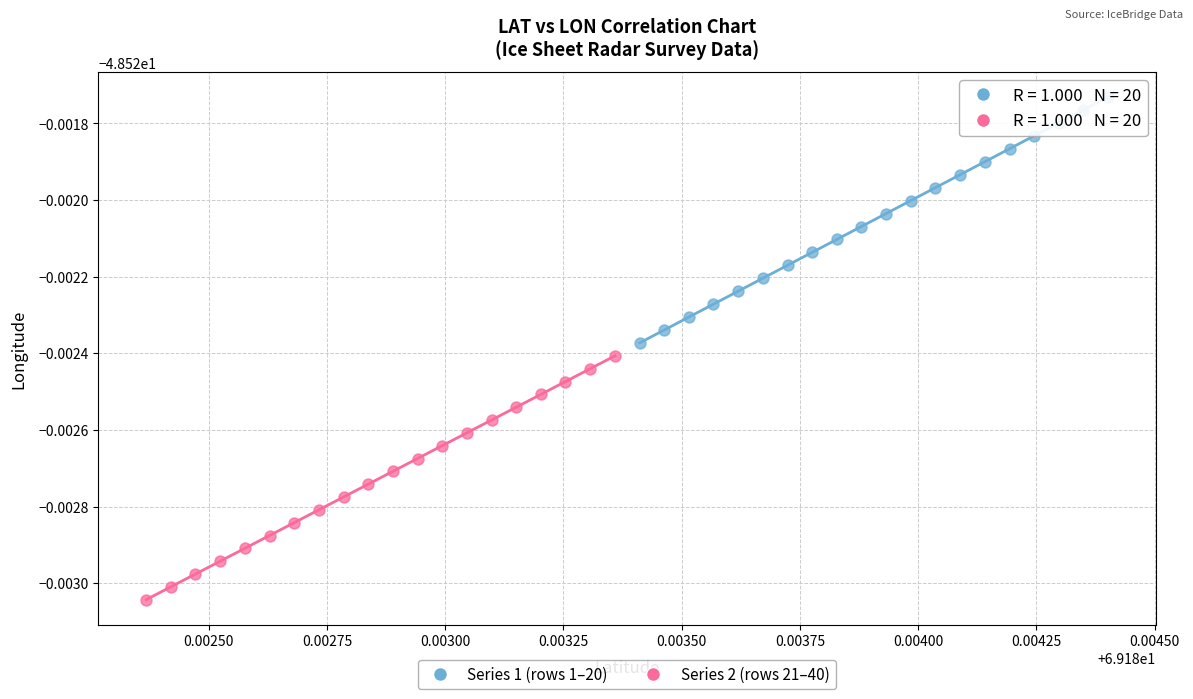

What are all the series names shown in the legend?

Series 1 (rows 1–20), Series 2 (rows 21–40)